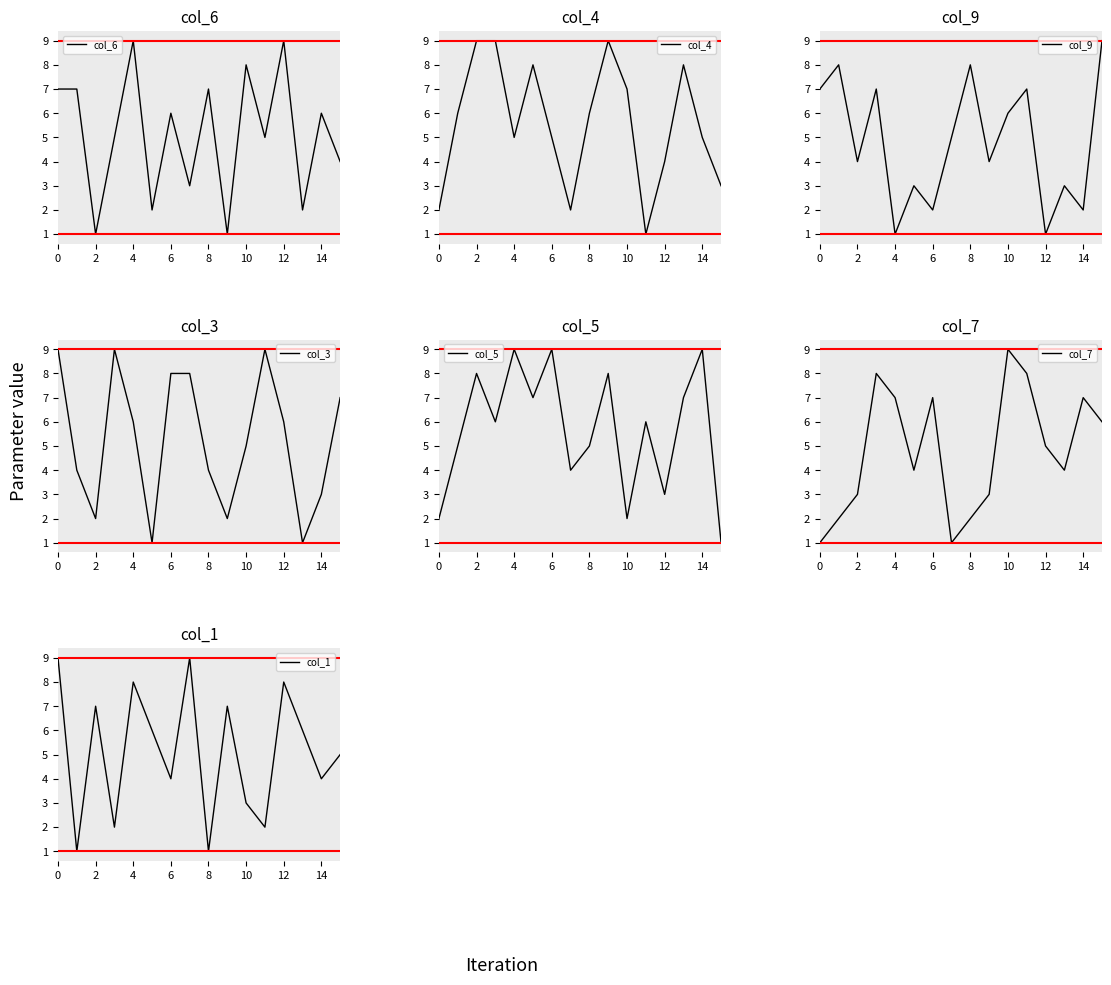

How many values in the col_3 series are below 6?

8